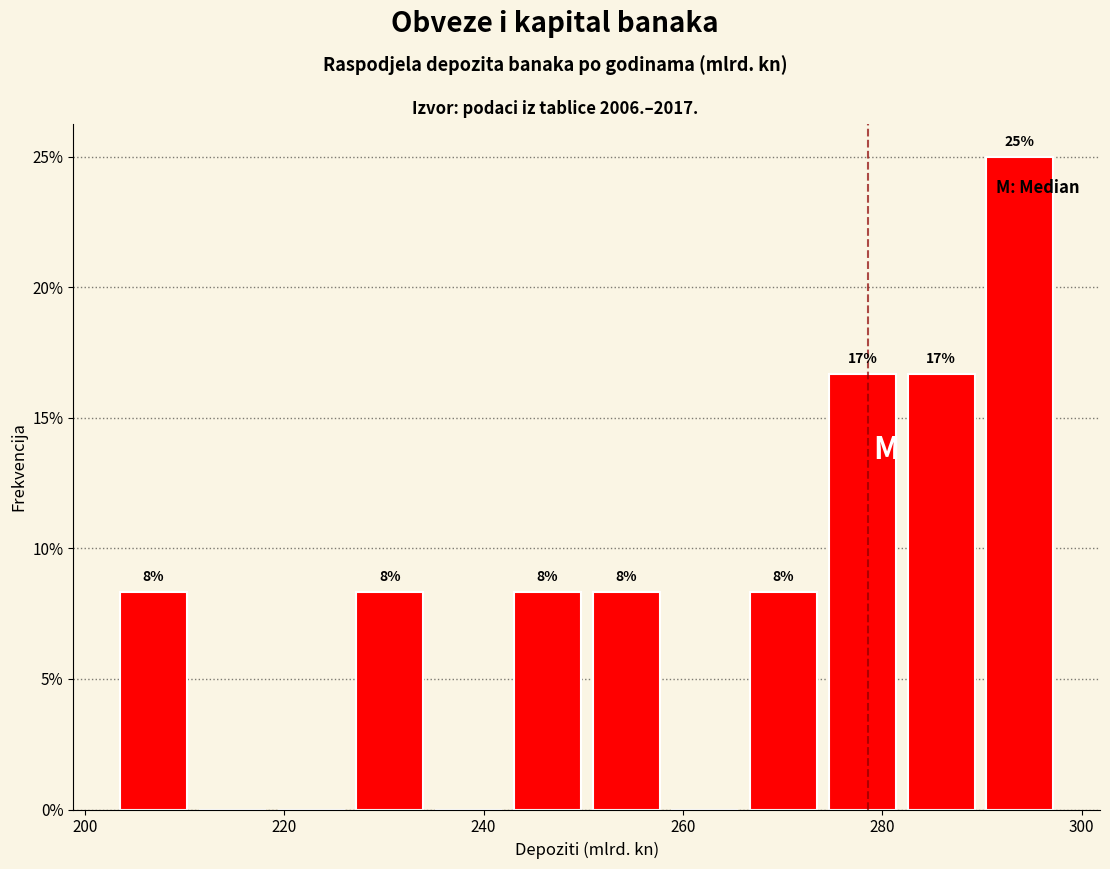

Read against the x-axis, roughly where is the centre of the tallest bar?

294